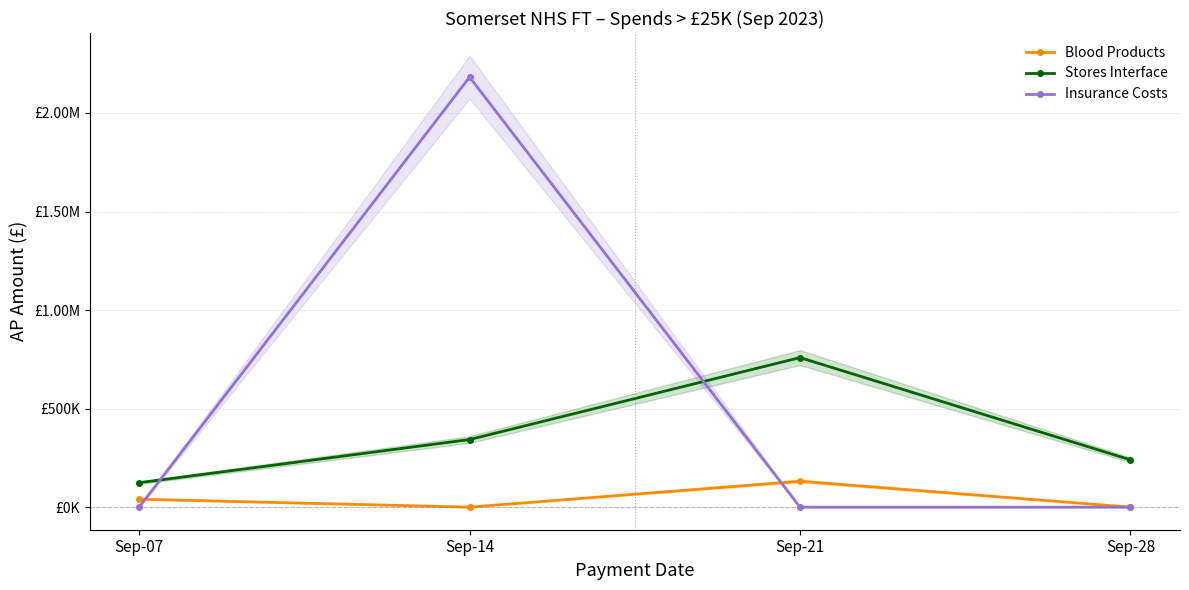

Rank the series at Sep-14 from lowest to highest value.

Blood Products, Stores Interface, Insurance Costs